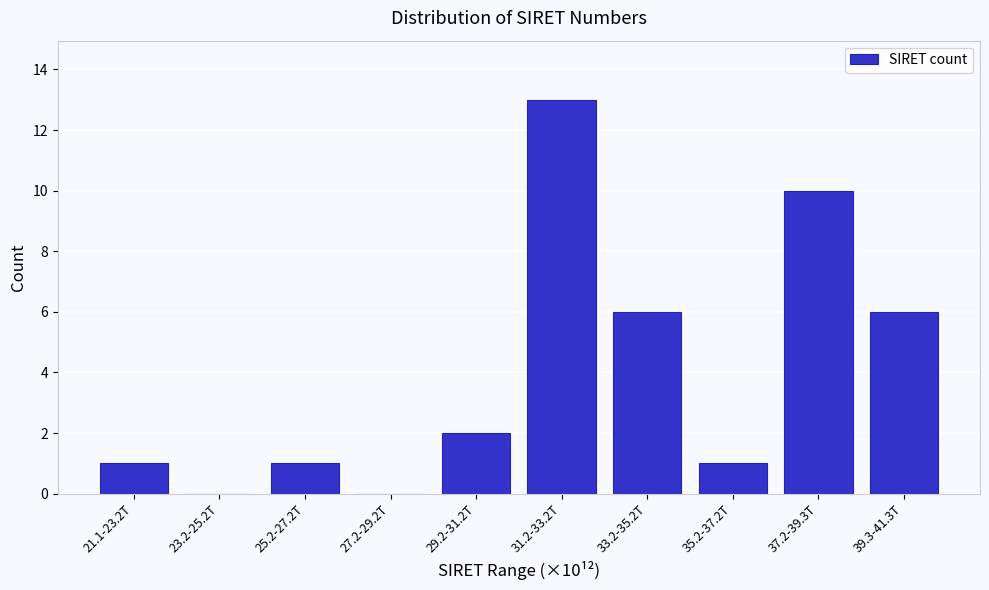

Reading left to right, transcribe all the data shown in this chart.

21.1-23.2T=1	23.2-25.2T=0	25.2-27.2T=1	27.2-29.2T=0	29.2-31.2T=2	31.2-33.2T=13	33.2-35.2T=6	35.2-37.2T=1	37.2-39.3T=10	39.3-41.3T=6